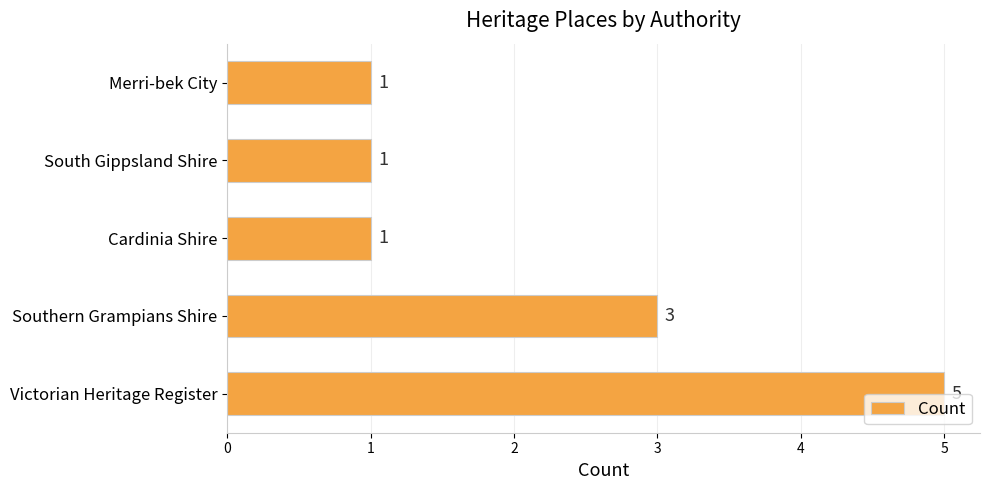

How many bars are there in total?

5